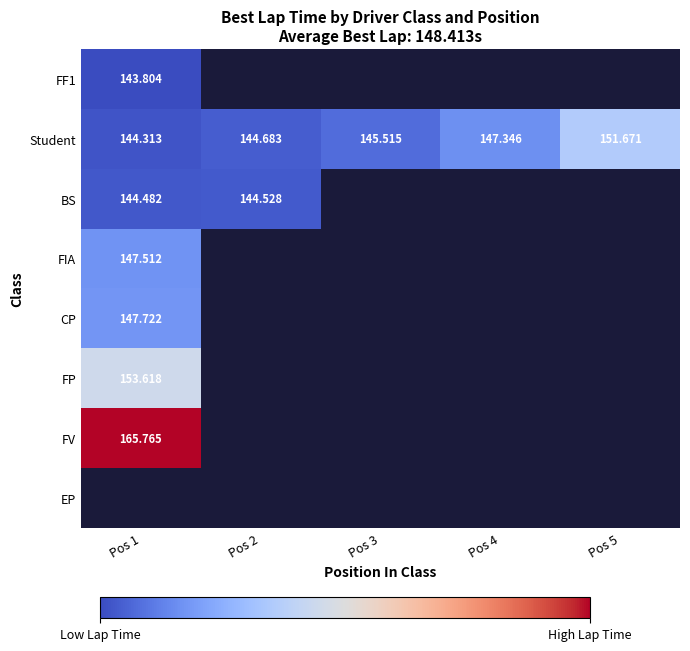

At which label does FV reach its minimum?

Pos 1